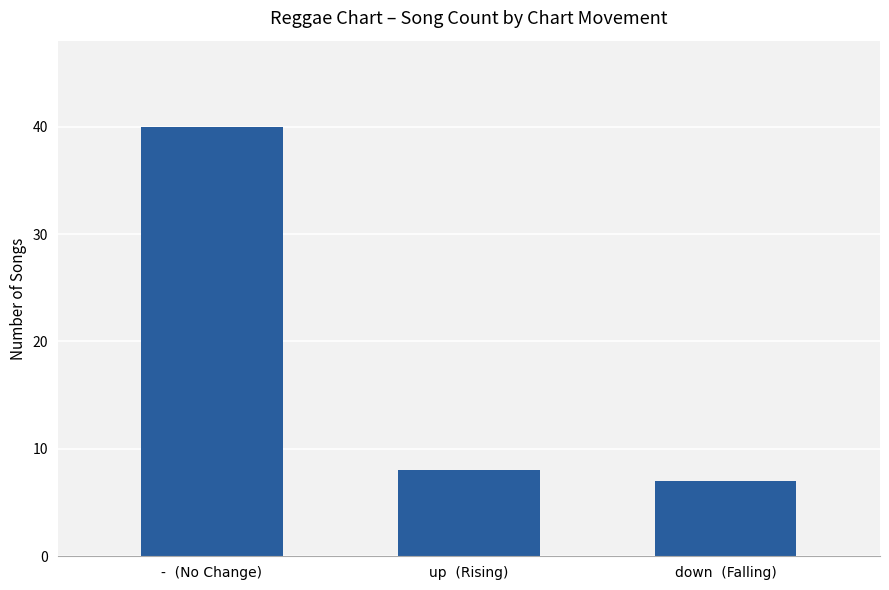

List the labels in order of value, smallest first.

down  (Falling), up  (Rising), -  (No Change)